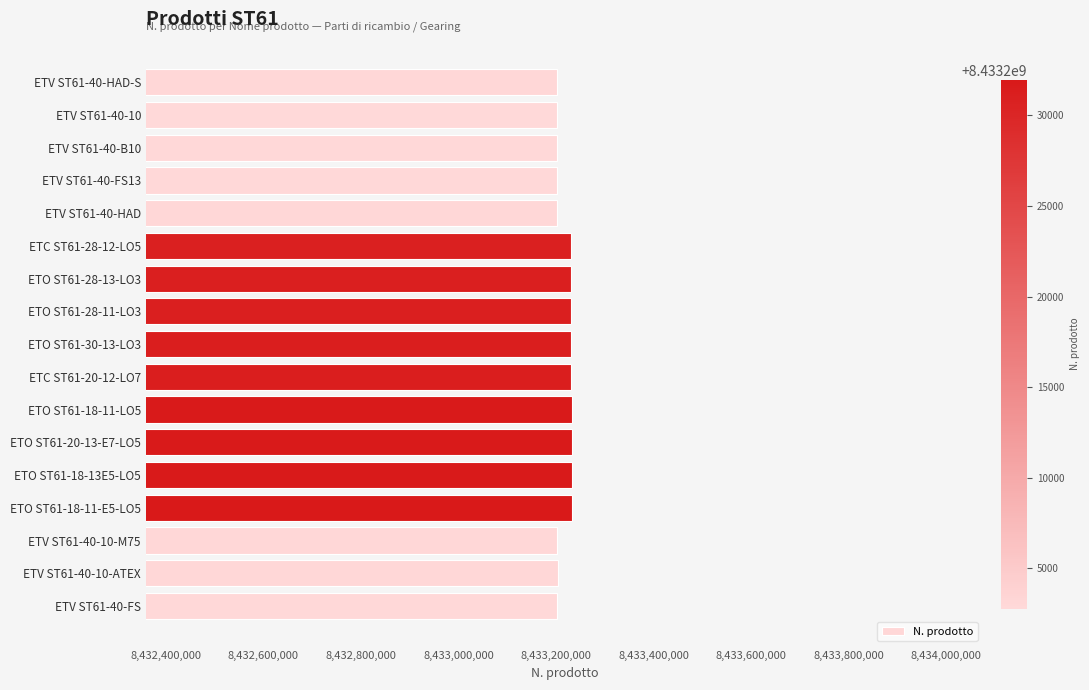

What is the ratio of the value at ETV ST61-40-10-ATEX to the value at ETO ST61-28-13-LO3?

1.0